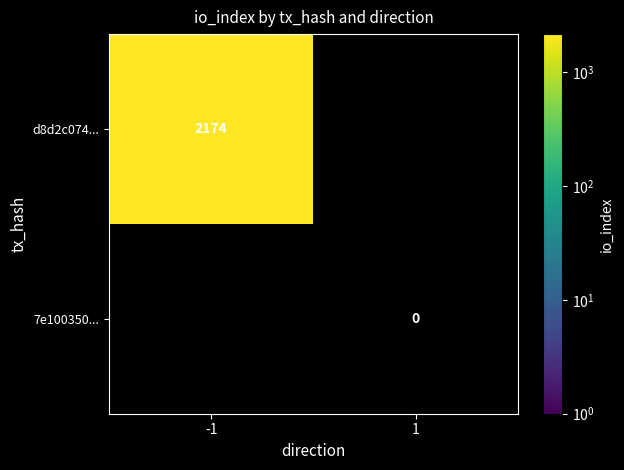

Reading left to right, what are all the values shown in this chart?

d8d2c074dfb78565840e5237de722606c51e91c: direction=-1	io_index=2174
7e100350b163fa03da9326471a5ae00f1f118b6: direction=1	io_index=0